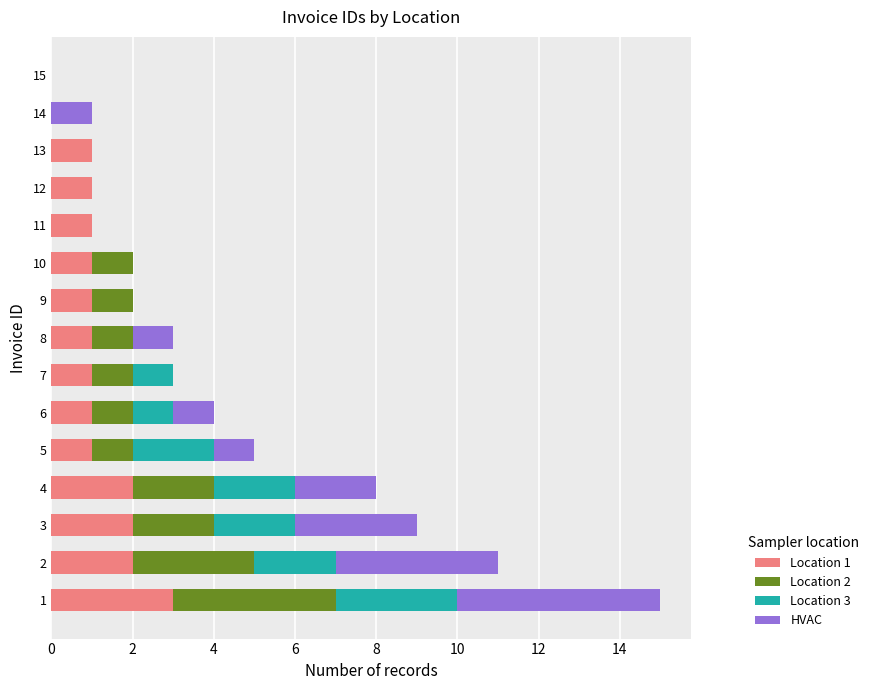

Is it true that Location 1 equals 2 at 5?

False